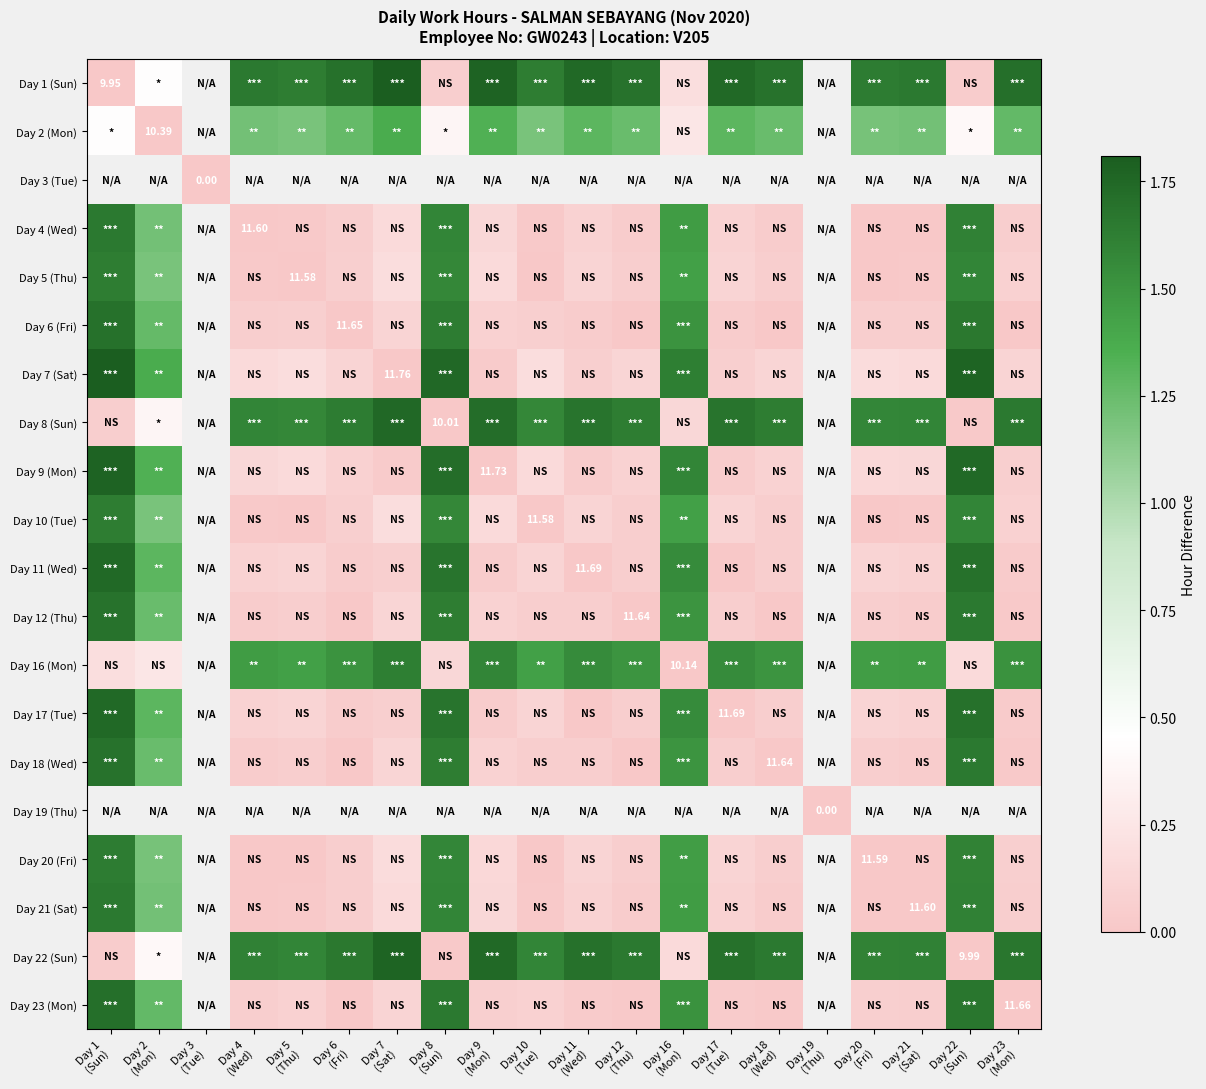

List the labels in order of Day 9 (Mon) value, largest first.

Day 1 (Sun), Day 3 (Tue), Day 8 (Sun), Day 19 (Thu), Day 22 (Sun), Day 16 (Mon), Day 2 (Mon), Day 5 (Thu), Day 10 (Tue), Day 20 (Fri), Day 4 (Wed), Day 21 (Sat), Day 12 (Thu), Day 18 (Wed), Day 6 (Fri), Day 23 (Mon), Day 11 (Wed), Day 17 (Tue), Day 7 (Sat), Day 9 (Mon)